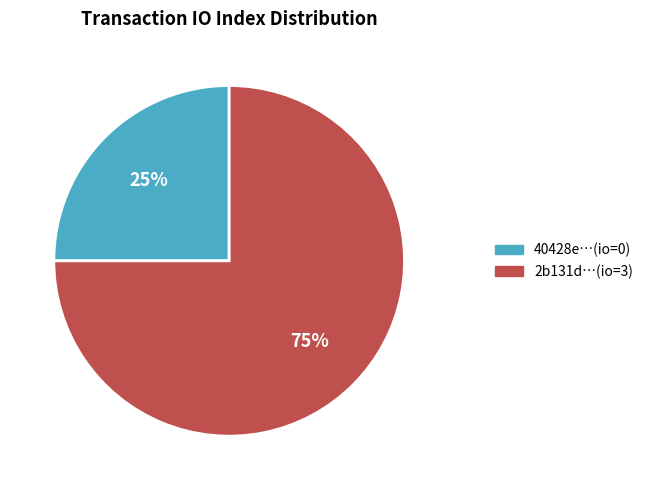

To the nearest percent, what is the combined percentage of 40428e…(io=0) and 2b131d…(io=3)?

100%